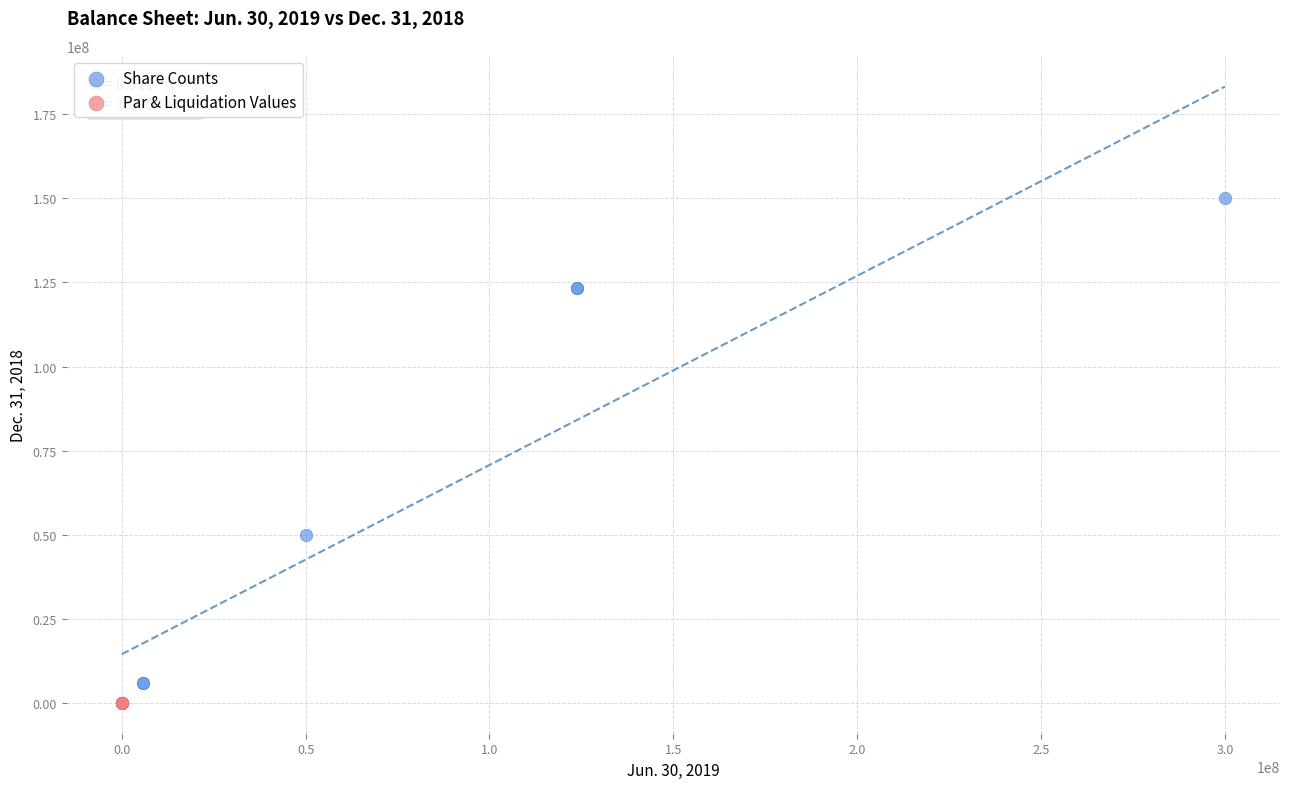

Which series contains the highest Y value?

Share Counts